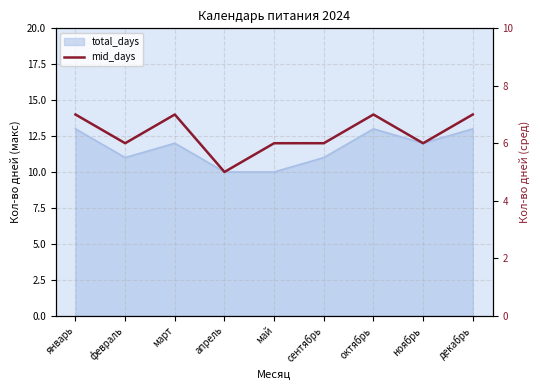

List the labels in order of value, largest first.

январь, март, октябрь, декабрь, февраль, май, сентябрь, ноябрь, апрель